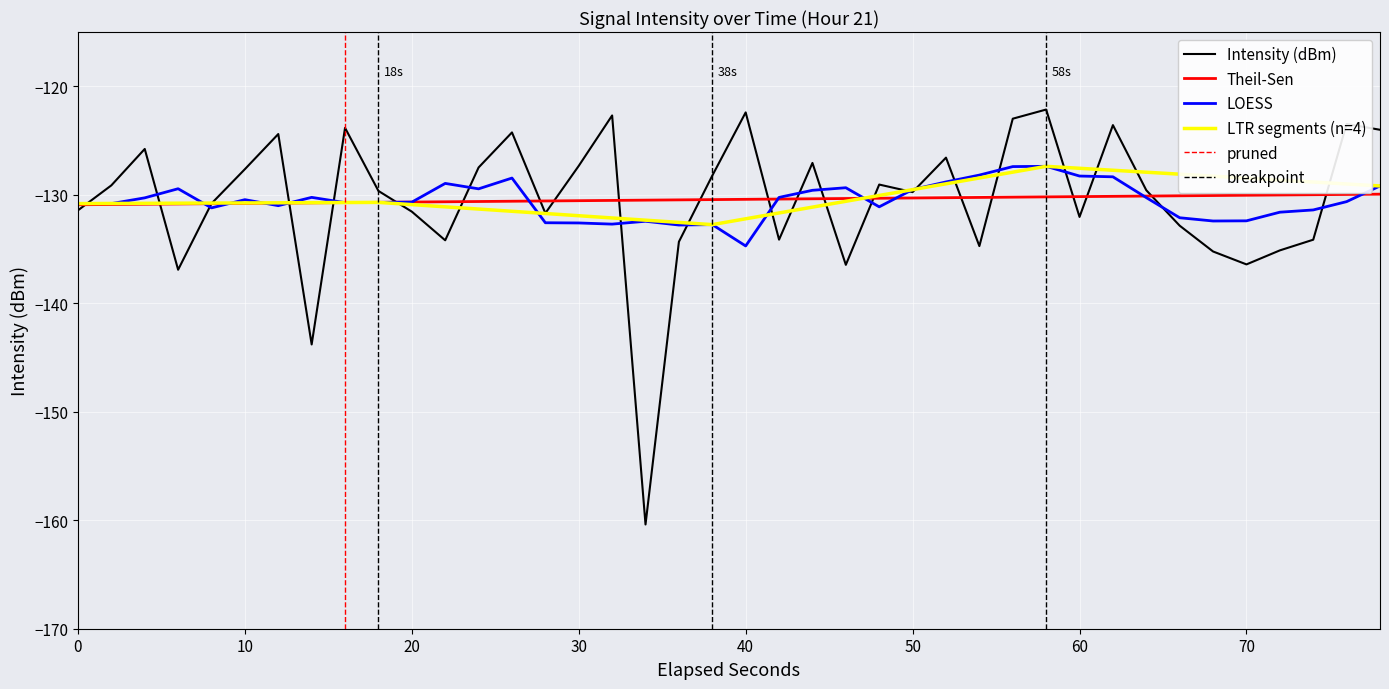

How many points are higher than both their immediate neighbors (excluding endpoints)?

12